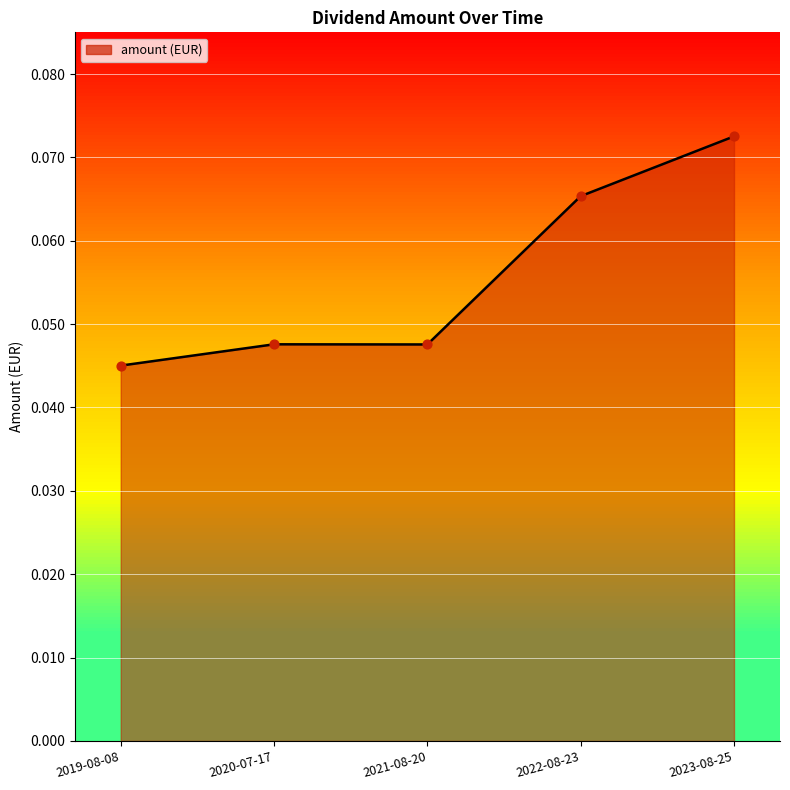

Which has a higher value, 2022-08-23 or 2021-08-20?

2022-08-23